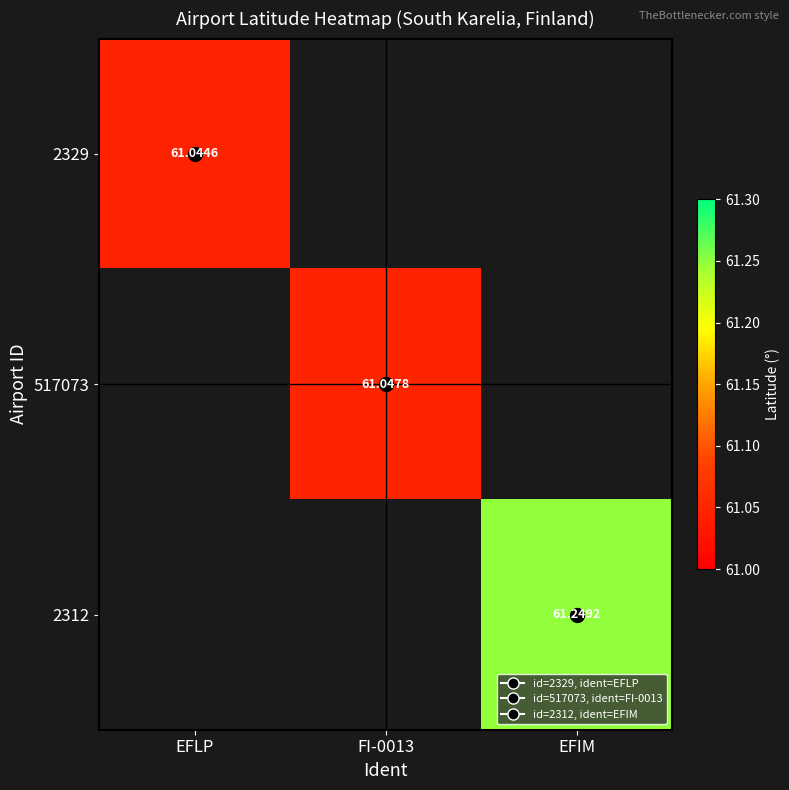

At which category is the sum across all series the highest?

EFIM